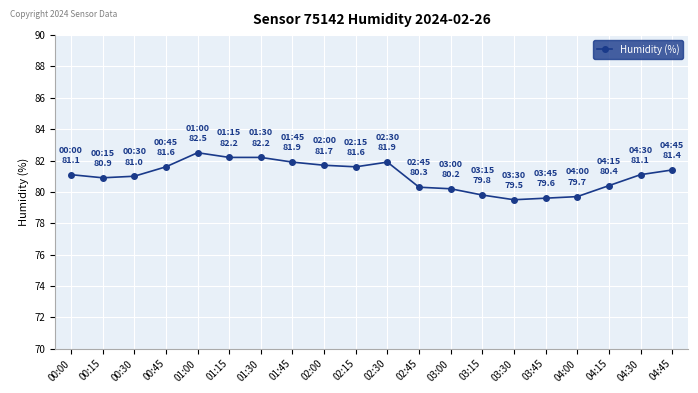

How many lines are shown in the chart?

1